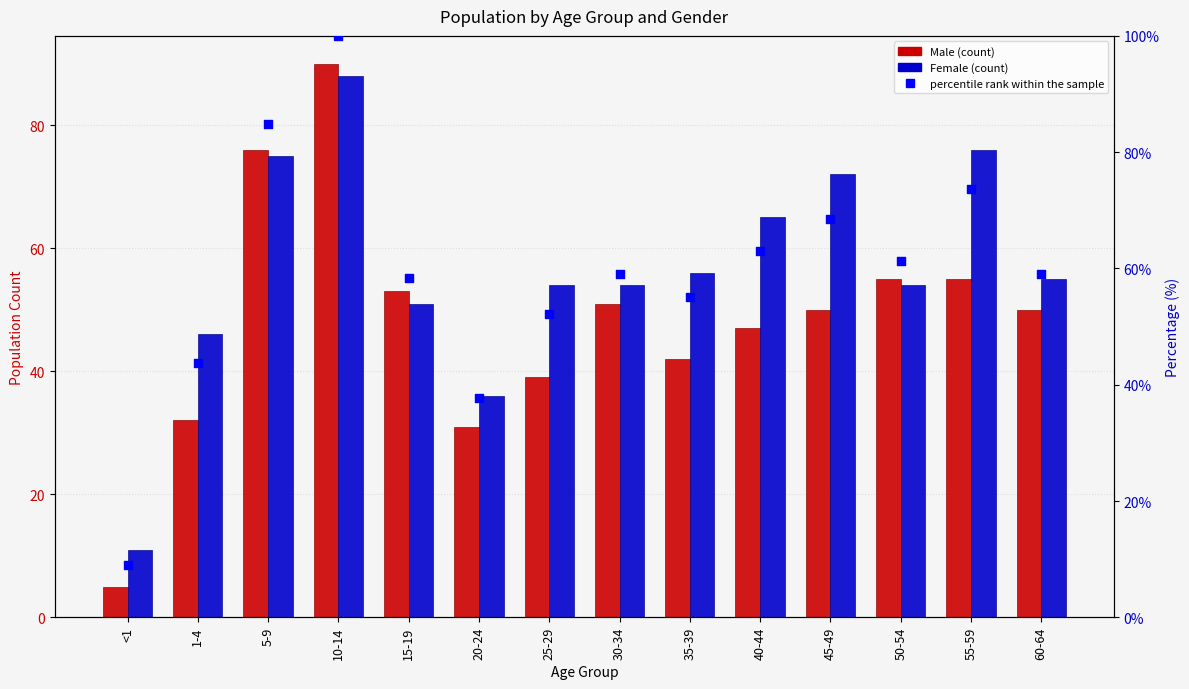

Which series contains the highest Y value?

percentile rank within the sample